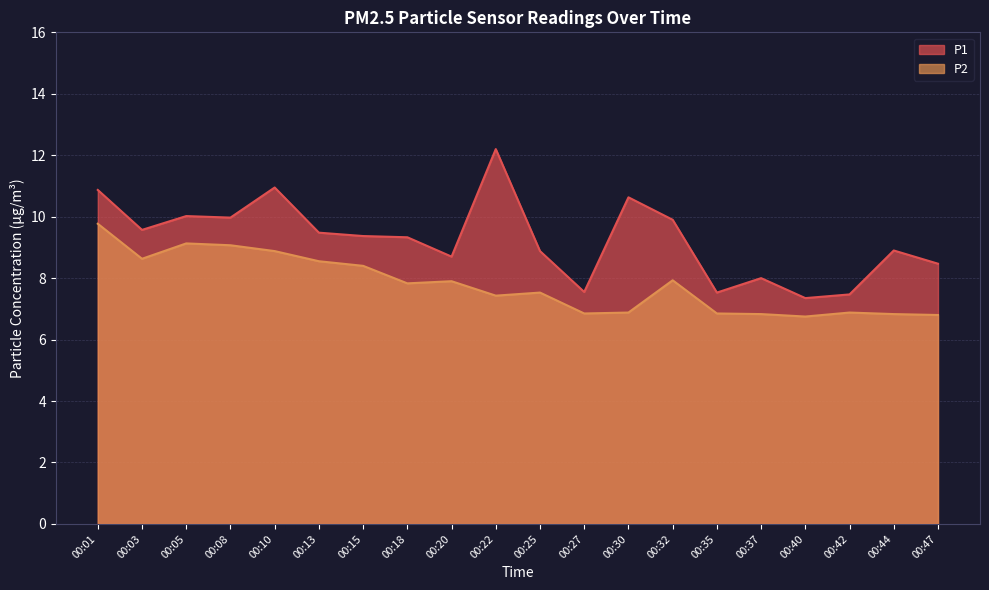

True or false: P2 and P1 cross at least once.

False